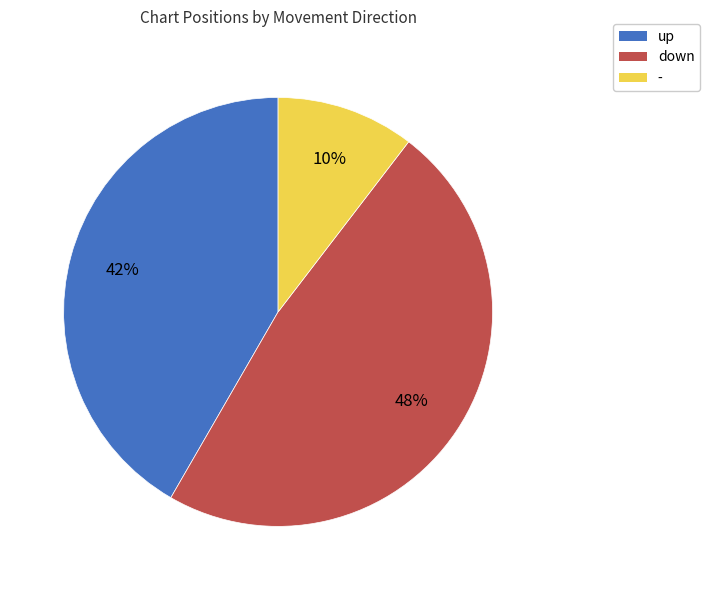

What is the smallest slice in the pie chart?

-